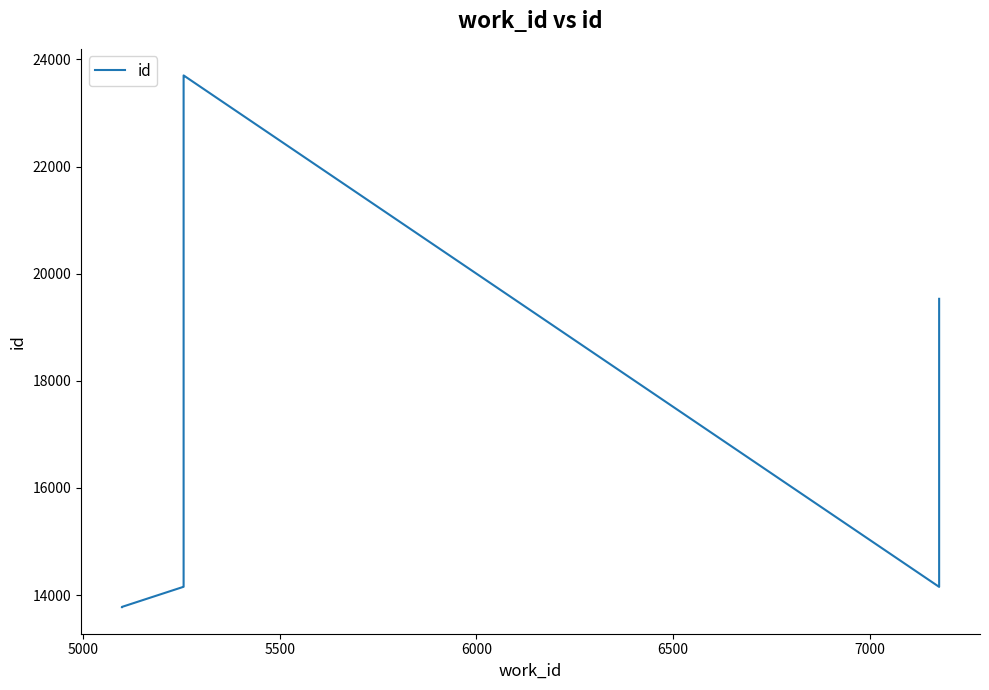

What is the sum of all values?

180195